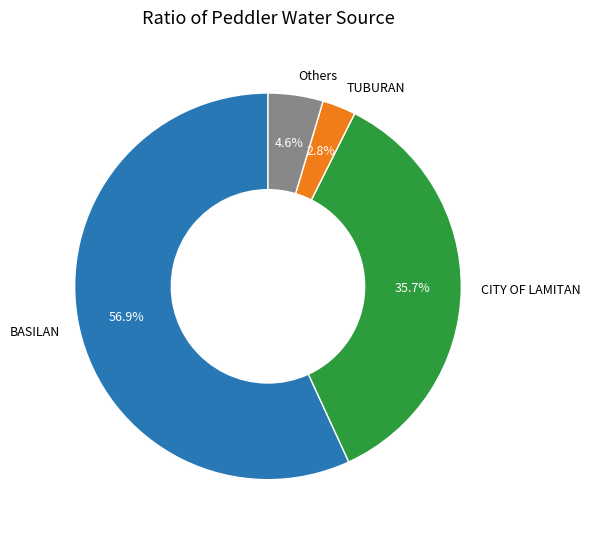

Rank the categories by value from highest to lowest.

BASILAN, CITY OF LAMITAN, Others, TUBURAN